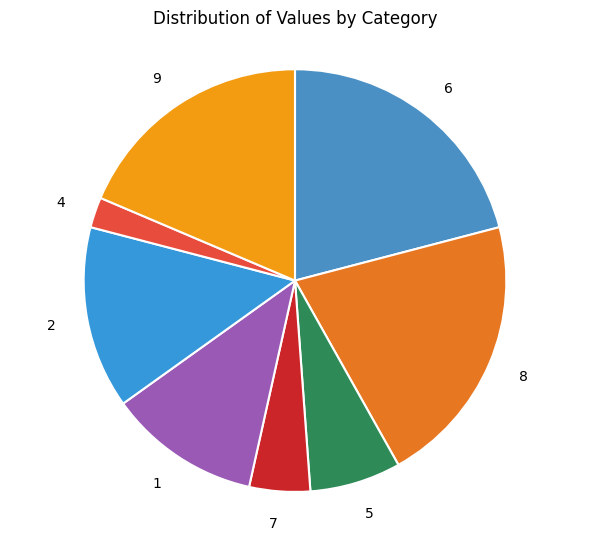

Which slice is the smallest?

4